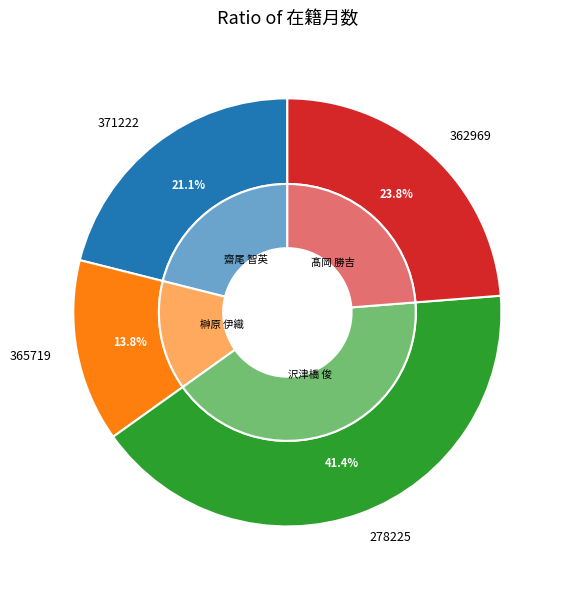

Is 362969 the majority of the pie?

No